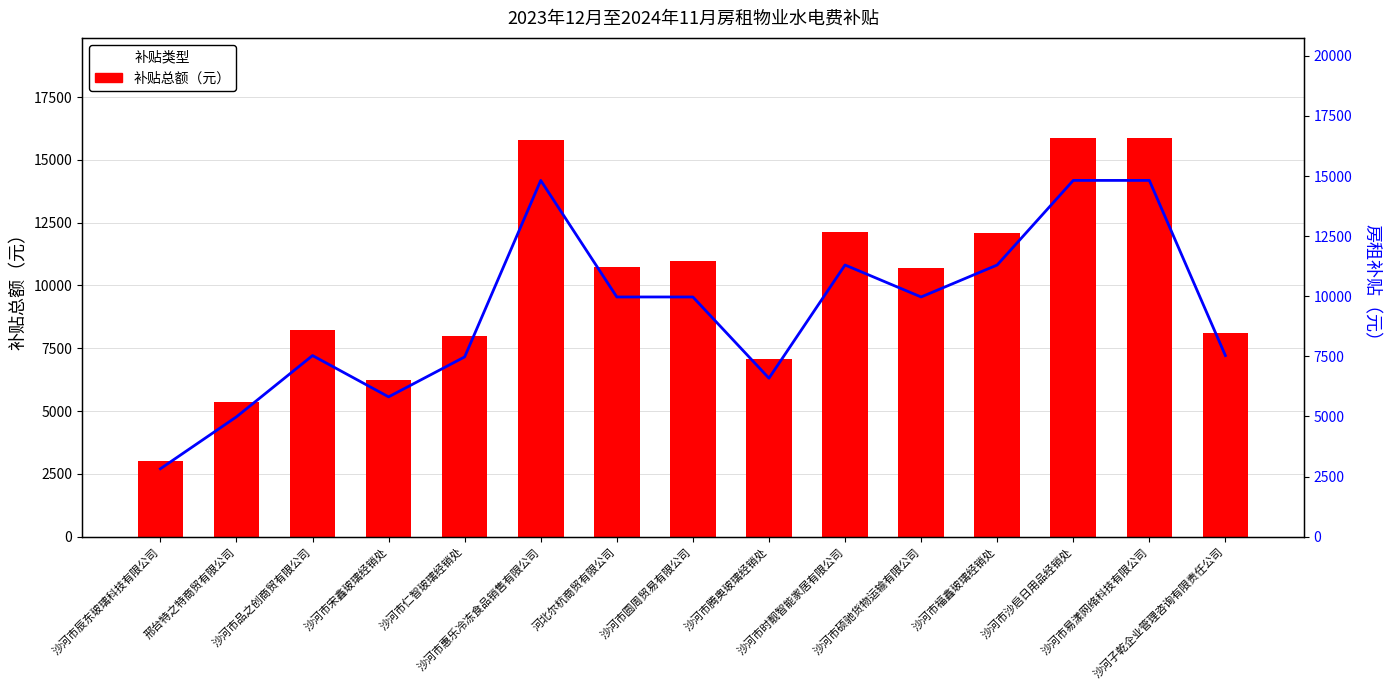

Read the 房租补贴（元） value at 沙河市圆周贸易有限公司.

9970.0